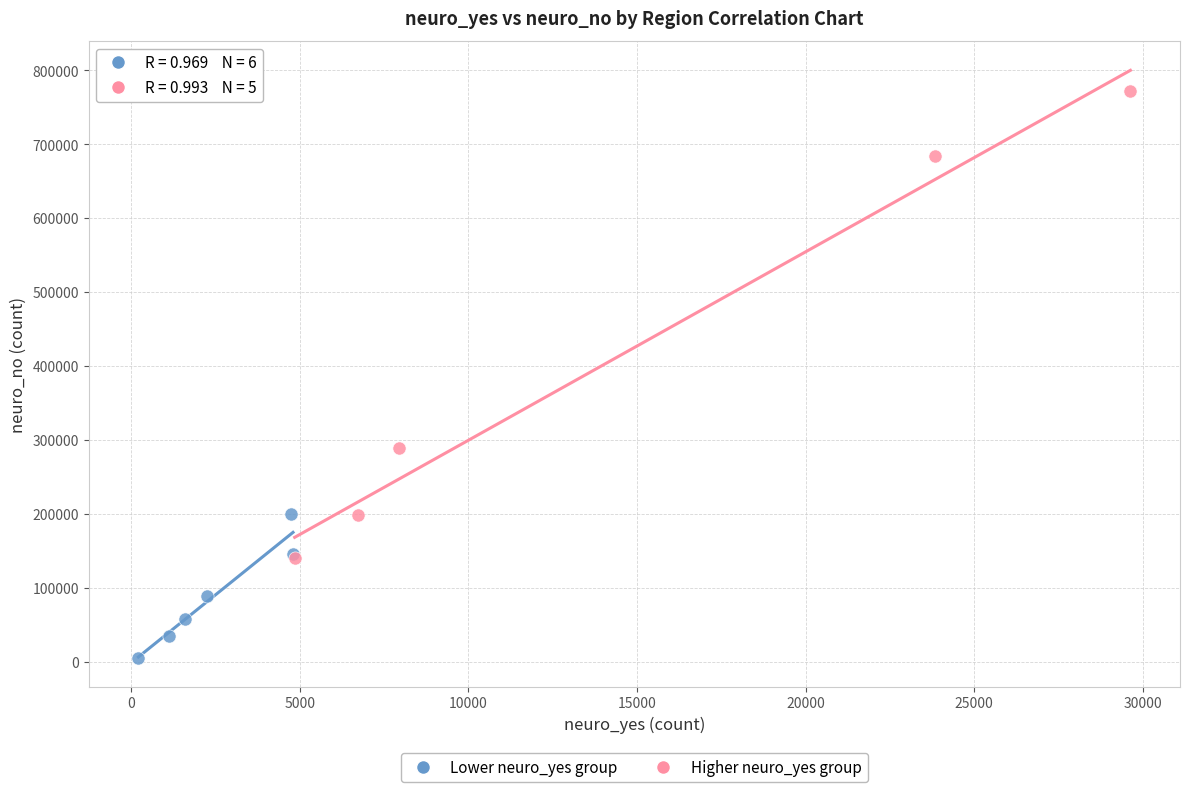

Which series contains the lowest Y value?

Lower neuro_yes group